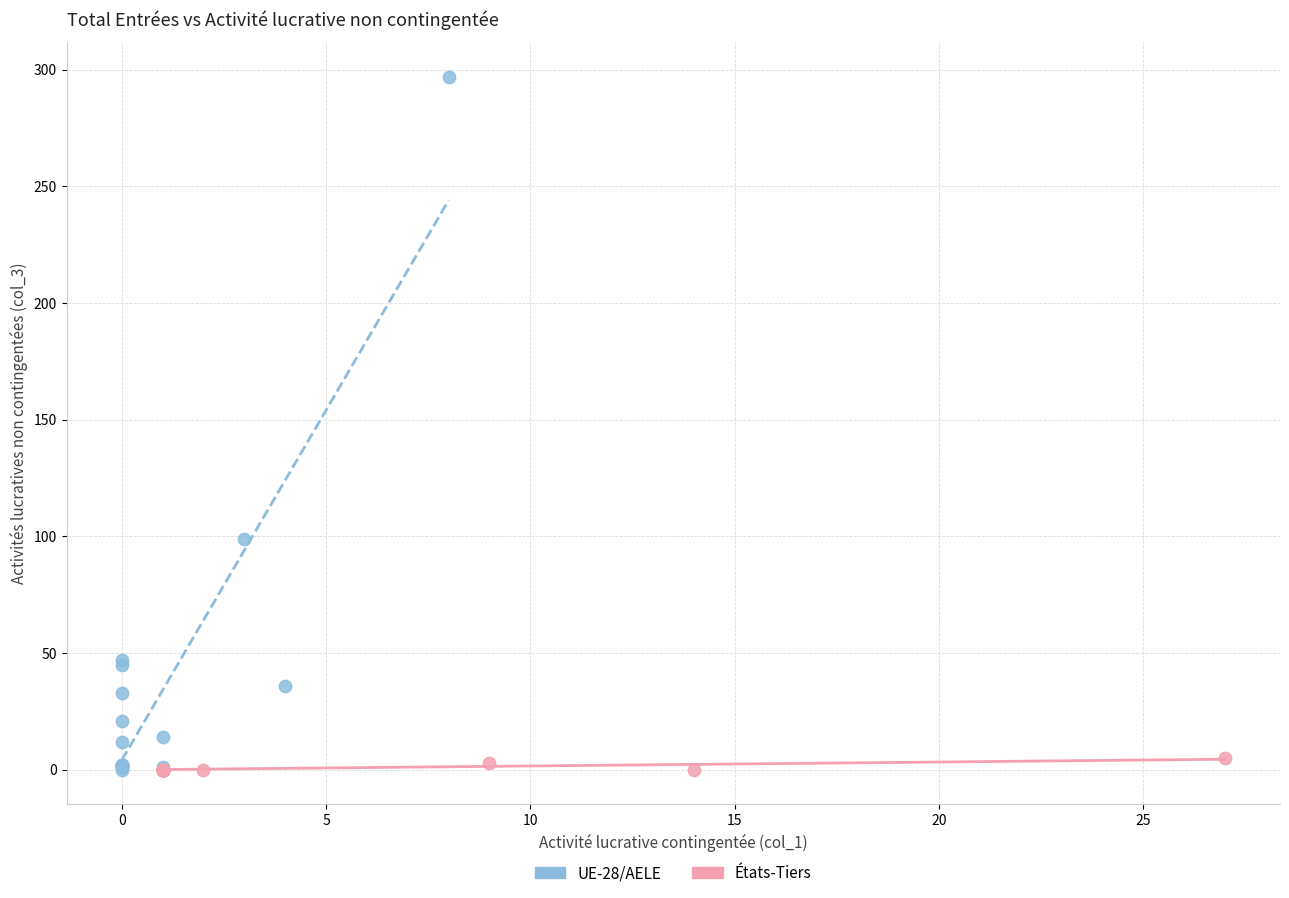

What are all the series names shown in the legend?

UE-28/AELE, États-Tiers